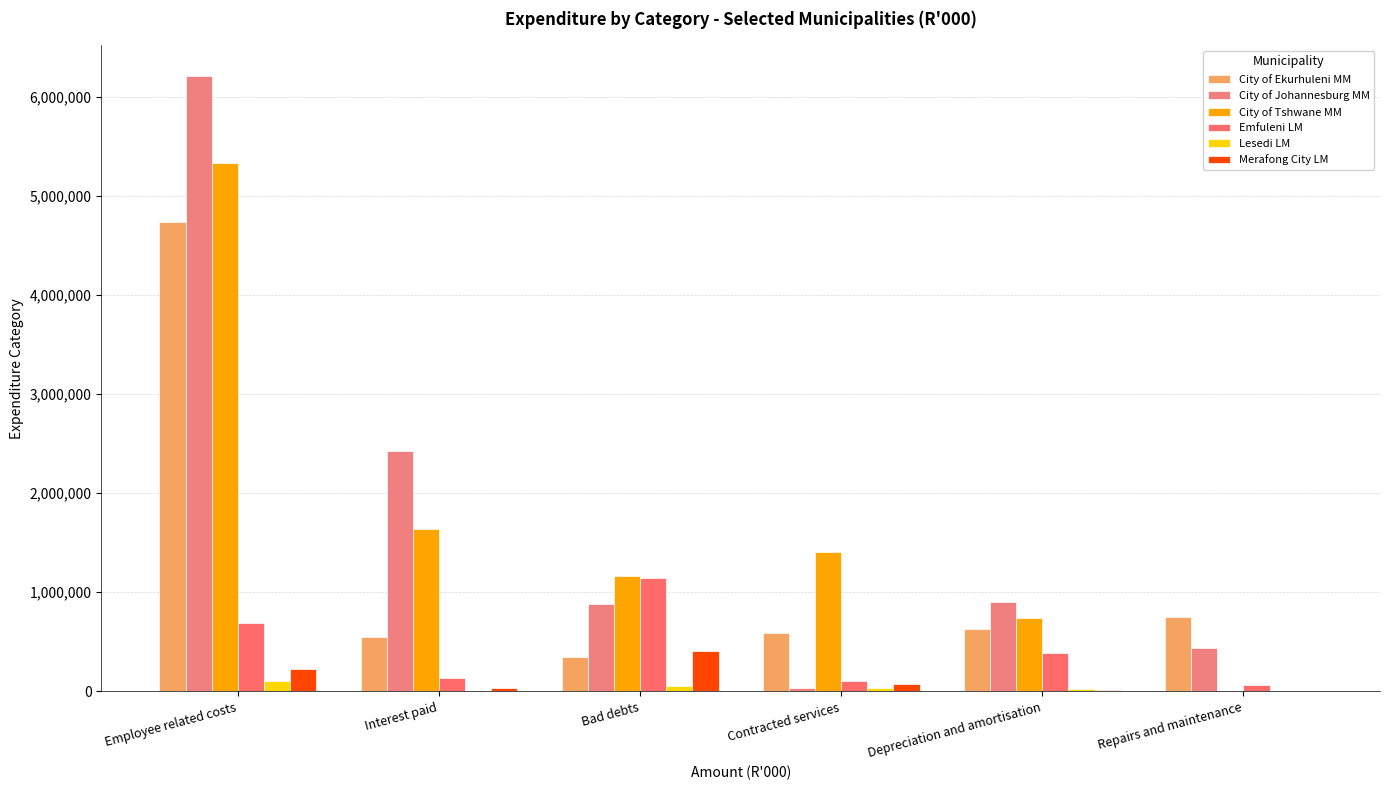

What is the total value across all series at Contracted services?

2248211